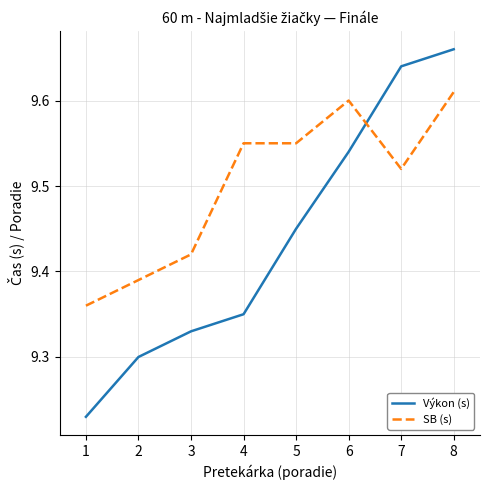

Which category has the highest value in the SB (s) series?

8